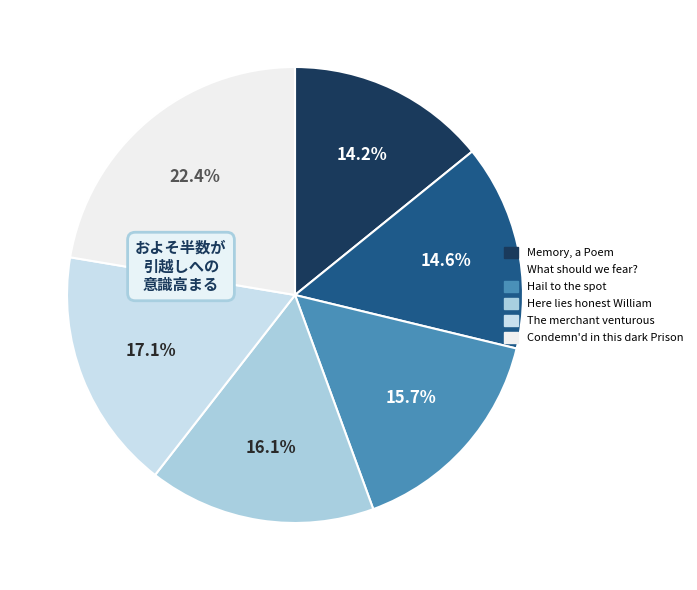

Rank the categories by value from lowest to highest.

Memory, a Poem, What should we fear?, Hail to the spot, Here lies honest William, The merchant venturous, Condemn'd in this dark Prison